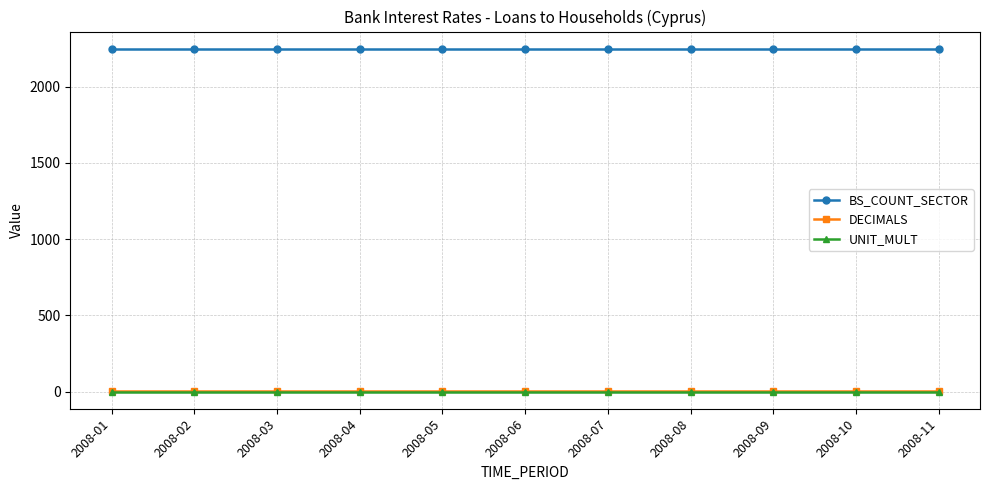

Is it true that UNIT_MULT equals 0 at 2008-04?

True